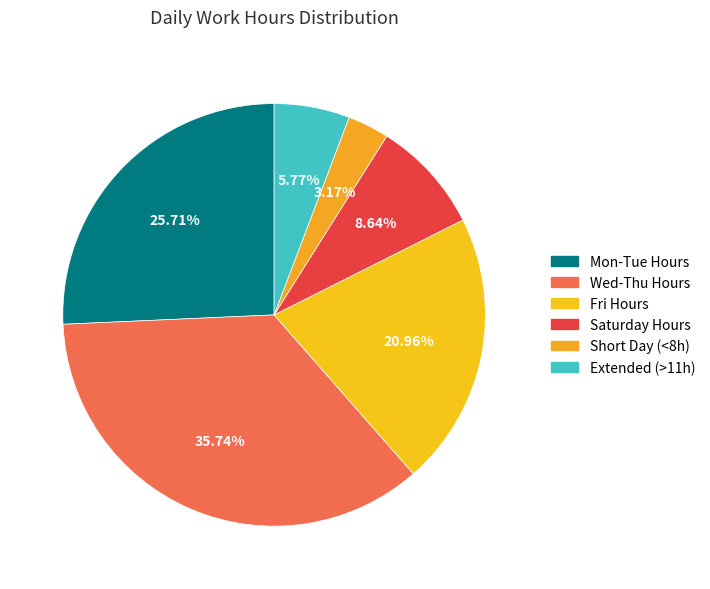

Count the number of slices in the pie.

6